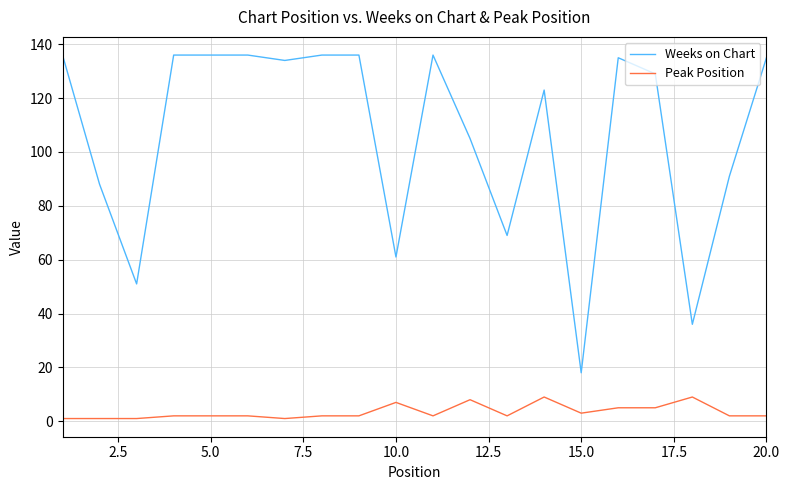

How many Peak Position values are between 2 and 5?

12